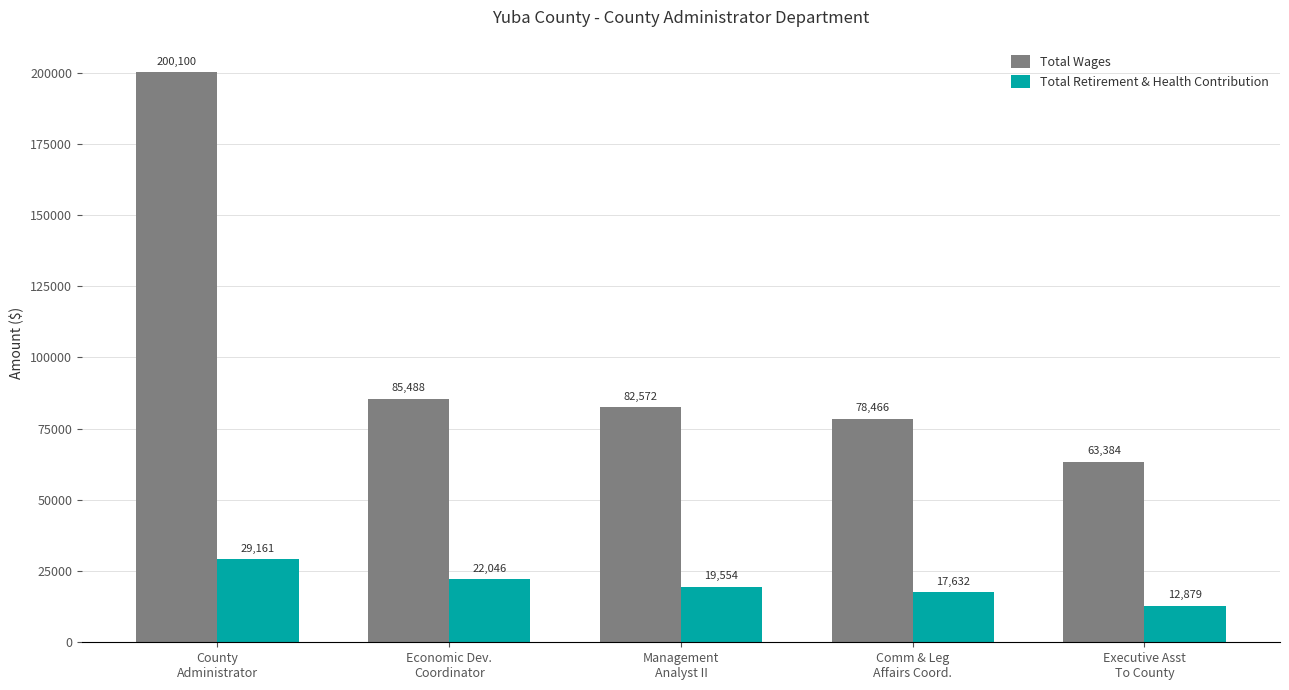

At how many categories does at least one series exceed 146495?

1